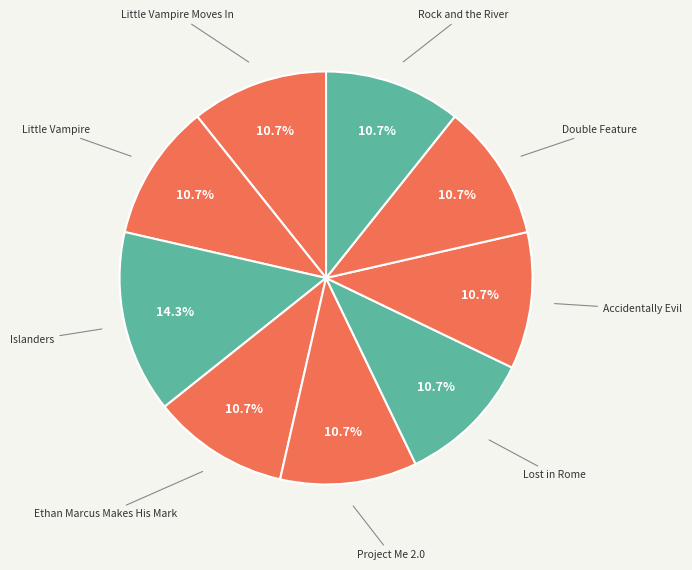

Which slice is the largest?

Islanders